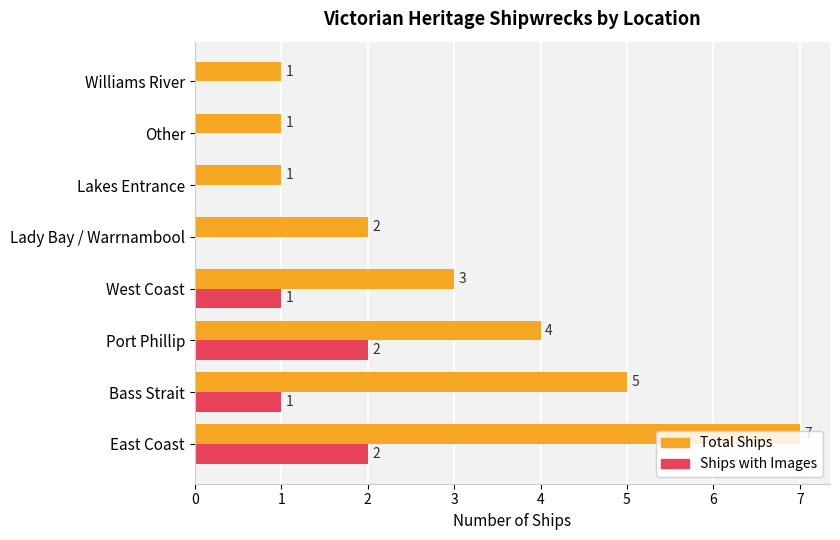

Where is Total Ships nearest to the value 4?

Port Phillip